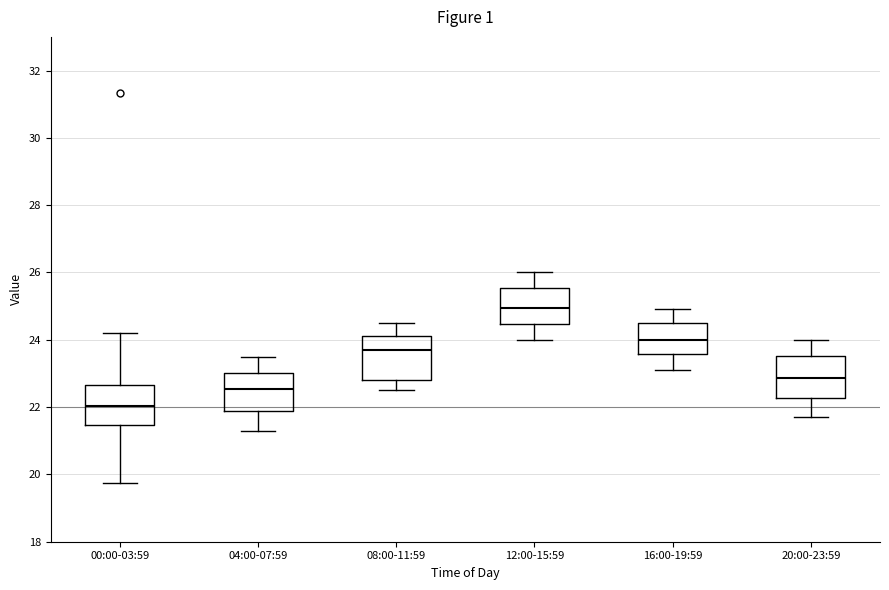

Reading left to right, transcribe this box plot: for each box, give where its median line is, the range the box spans, and where its two whiskers end, as read against the y-axis. The values are not printed on the chart, so give them approximately, as read against the axis.

00:00-03:59: median 22.0, box 21.4 to 22.6, whiskers 19.8 to 24.2
04:00-07:59: median 22.6, box 21.8 to 23.0, whiskers 21.4 to 23.6
08:00-11:59: median 23.8, box 22.8 to 24.2, whiskers 22.6 to 24.6
12:00-15:59: median 25.0, box 24.4 to 25.6, whiskers 24.0 to 26.0
16:00-19:59: median 24.0, box 23.6 to 24.6, whiskers 23.2 to 25.0
20:00-23:59: median 22.8, box 22.2 to 23.6, whiskers 21.8 to 24.0